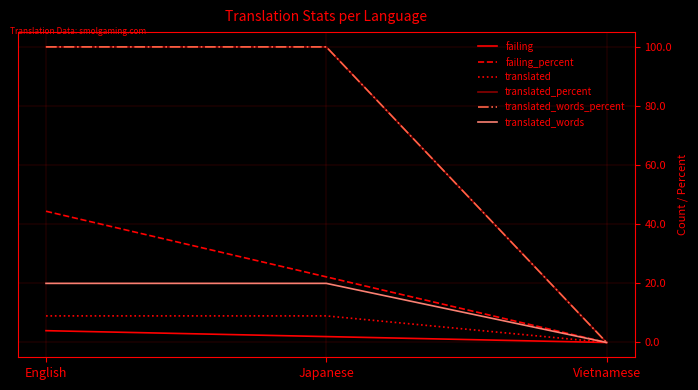

What is the difference between the maximum and minimum values in the translated_words series?

20.0